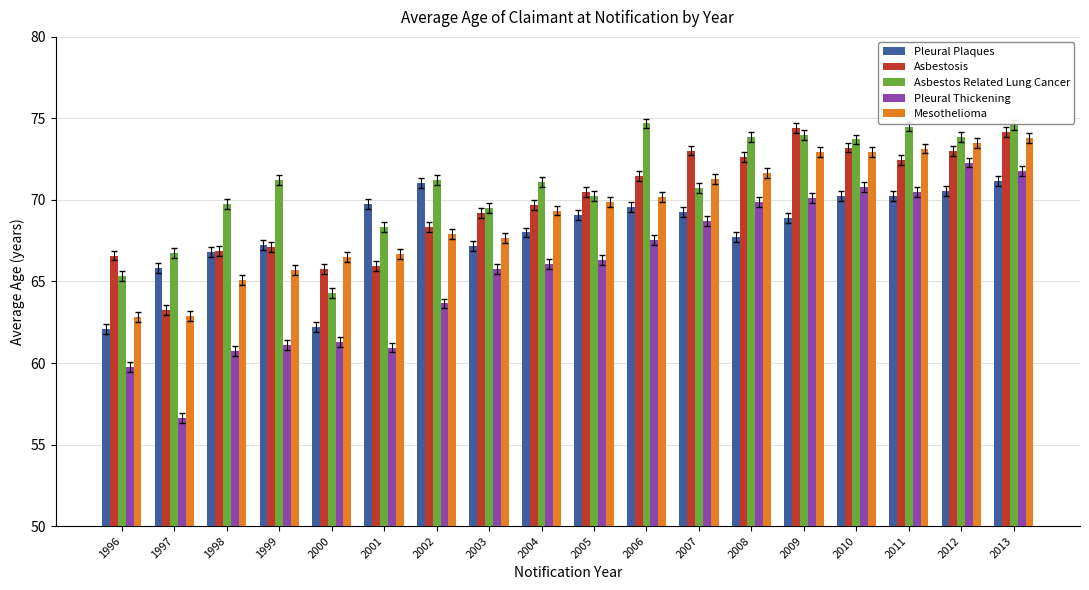

What is the highest value of the Mesothelioma series?

73.8